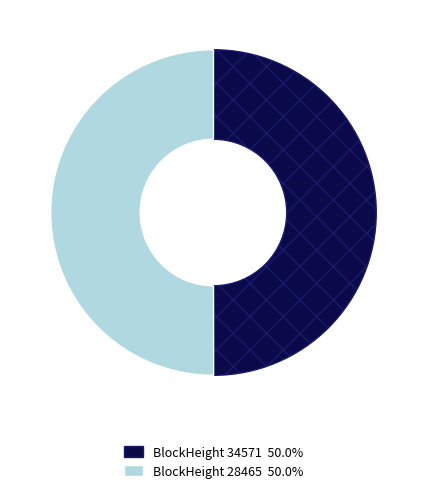

How many slices are in this pie chart?

2